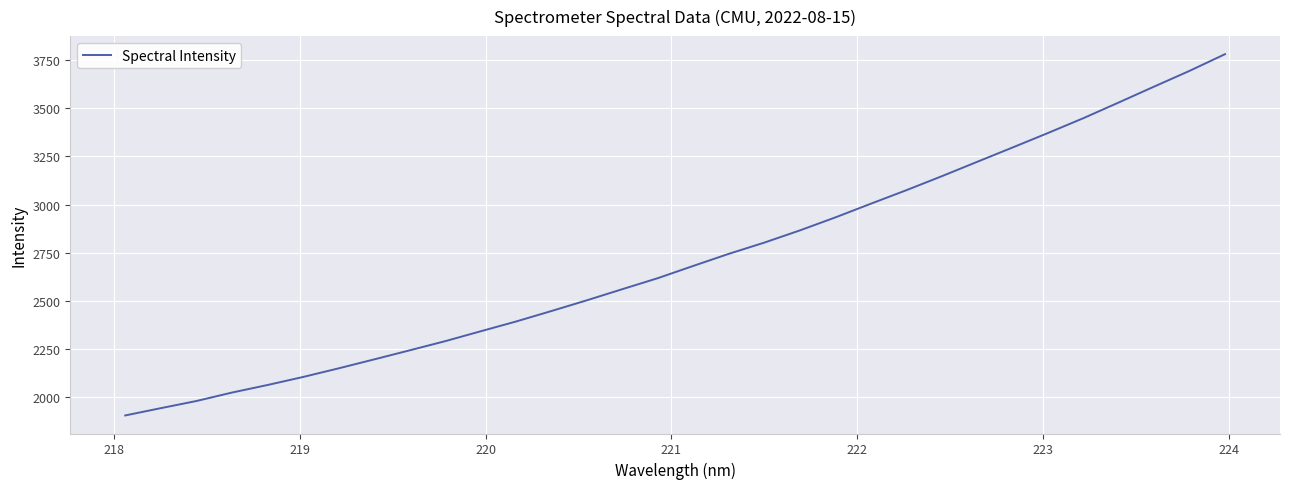

What is the greatest value displayed?

3780.3